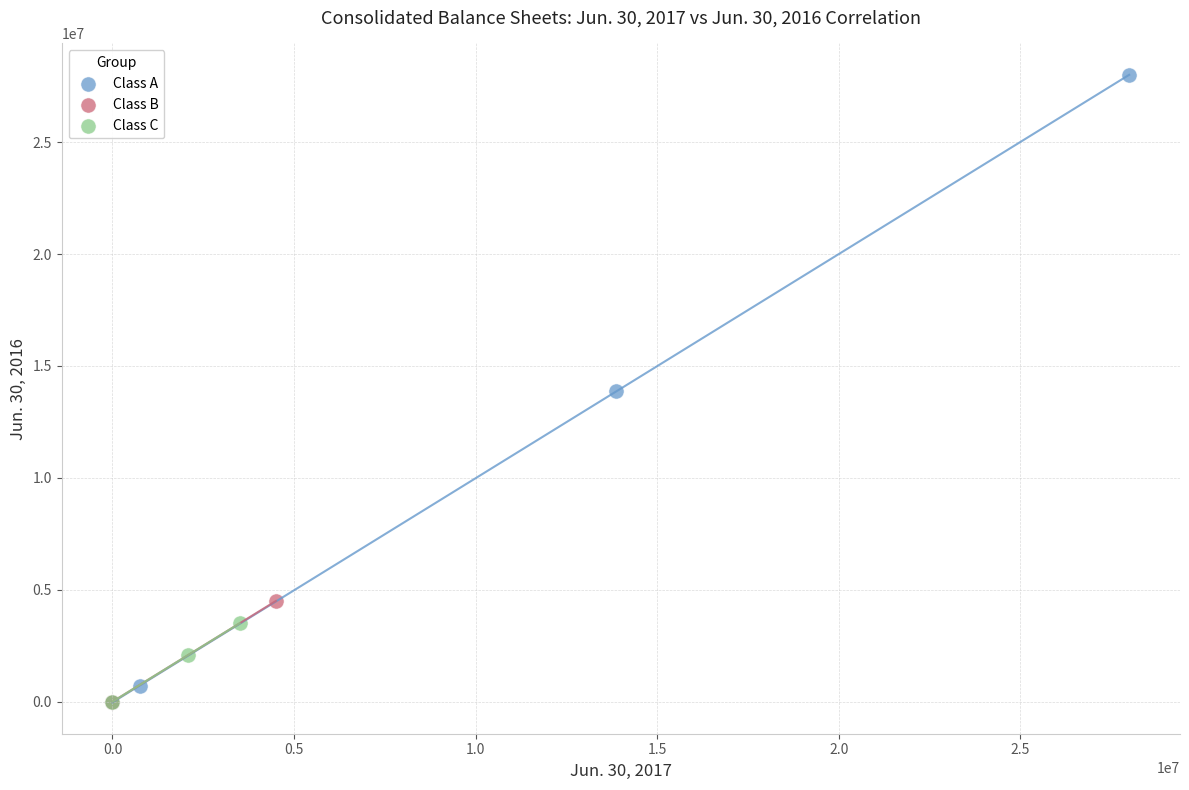

Which series reaches the maximum Y coordinate?

Class A